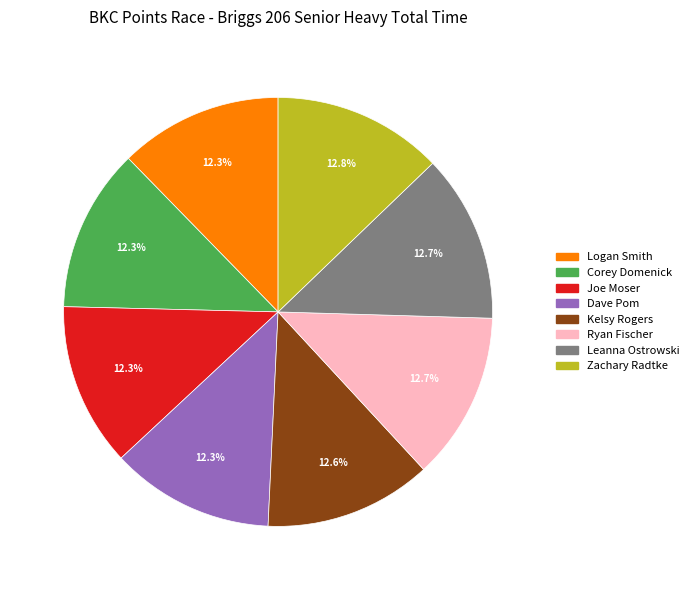

To the nearest percent, what is the average slice percentage?

12%